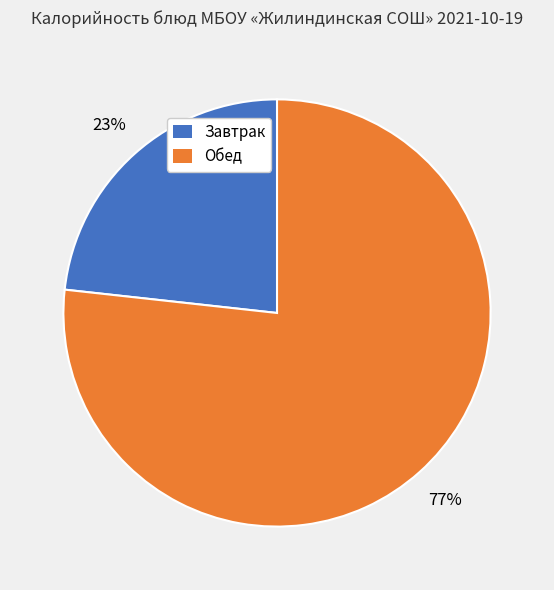

What is the largest slice in the pie chart?

Обед